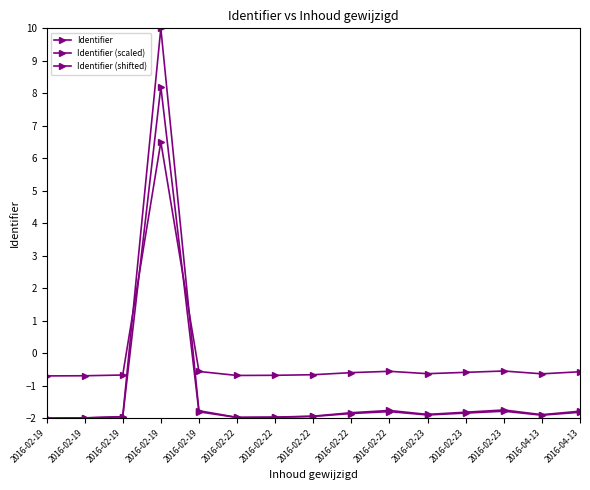

How many values in the Identifier series exceed -1?

1